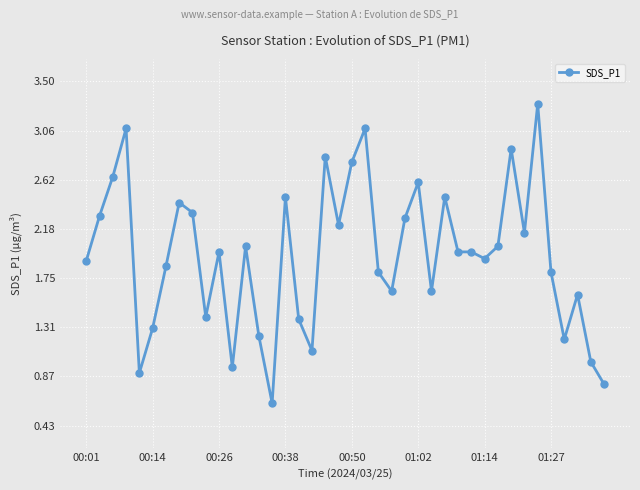

True or false: there are more than 0 points higher than both neighbors.

True